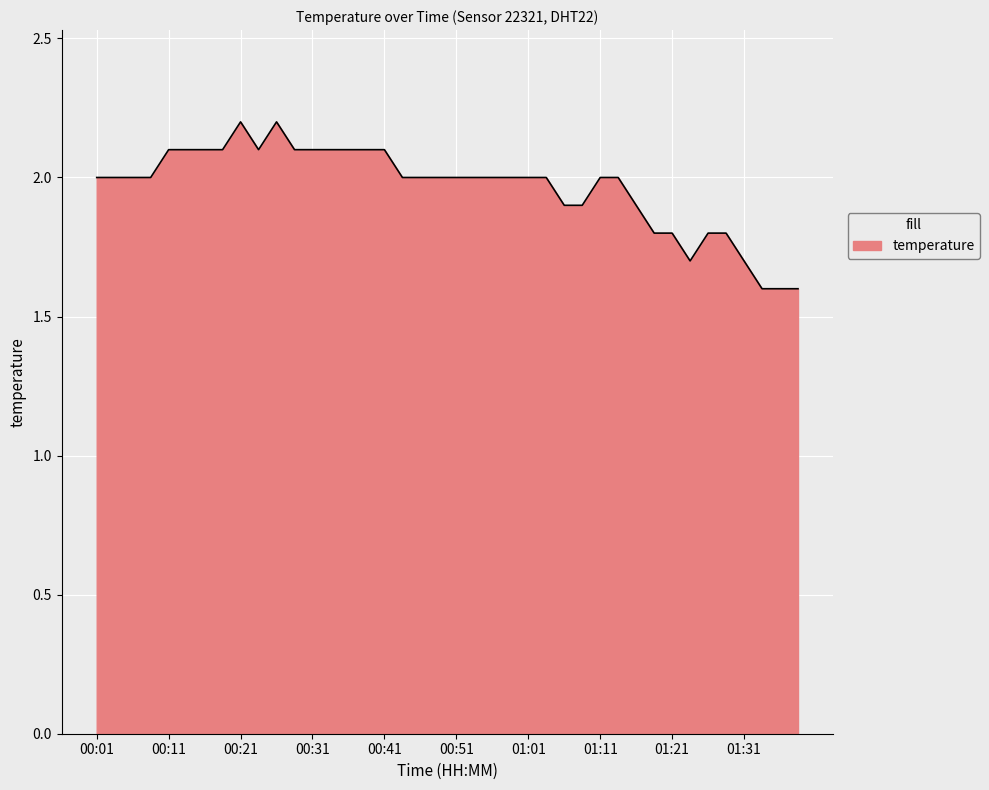

How many values are between 1 and 2?

27